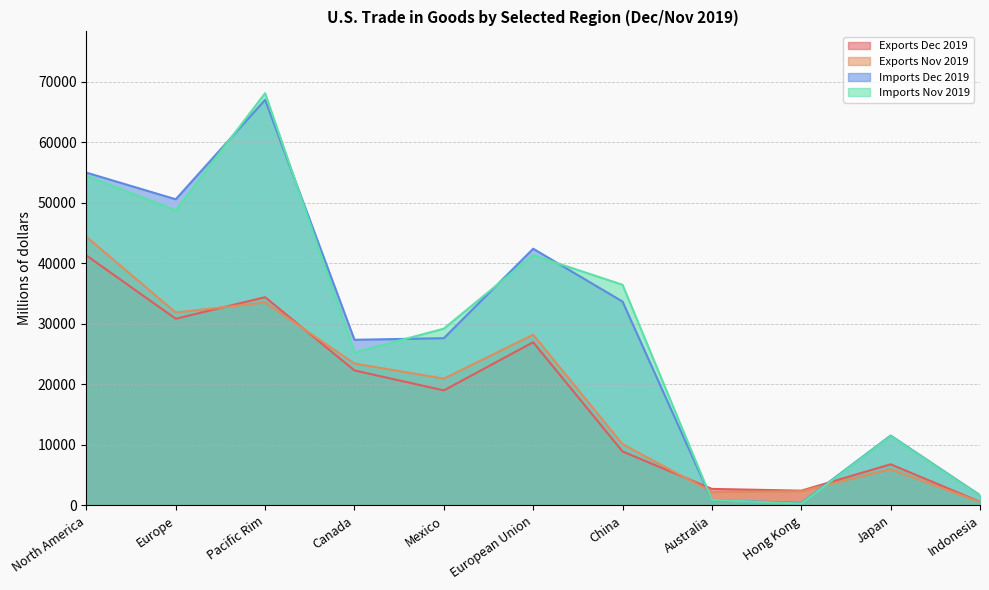

True or false: Exports Nov 2019 and Imports Nov 2019 cross at least once.

True